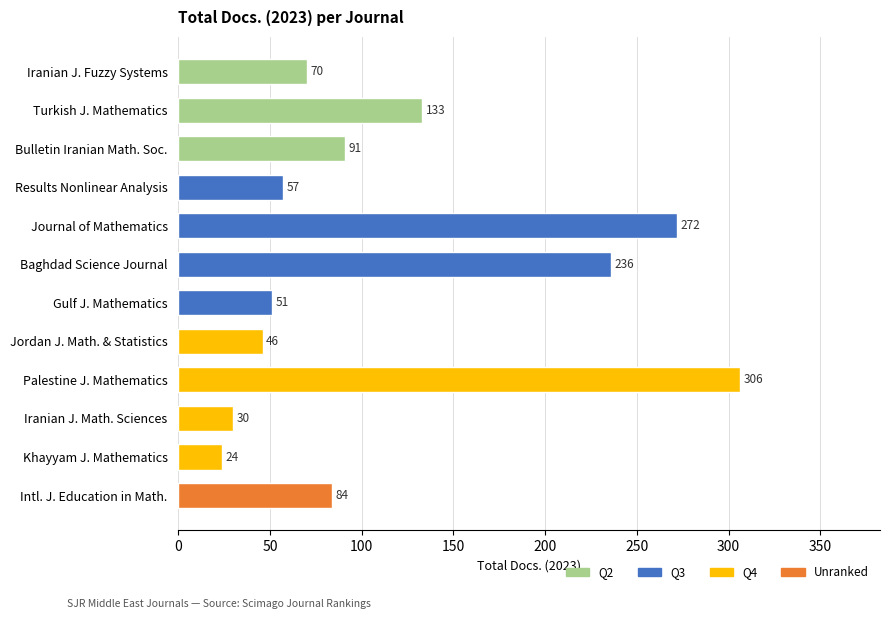

Are the bars grouped side by side (vs. stacked)?

No